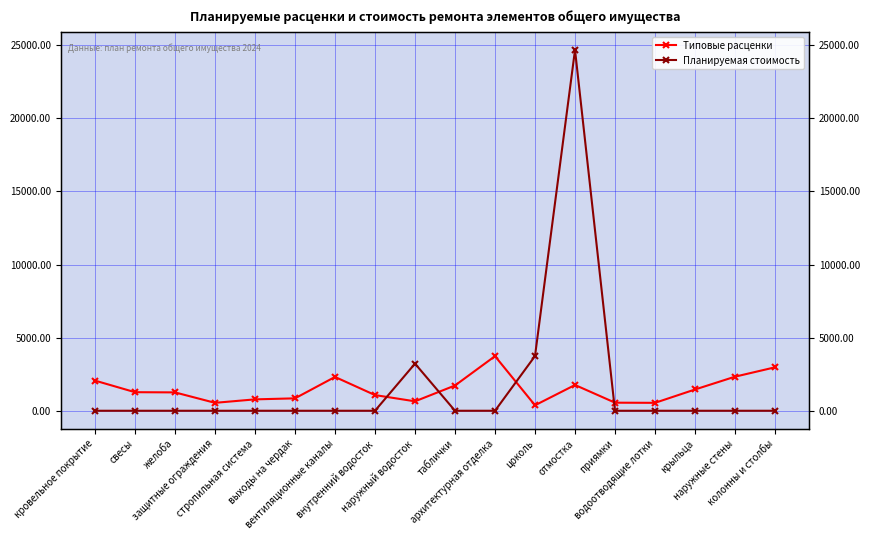

Which category has the highest value across all series?

отмостка